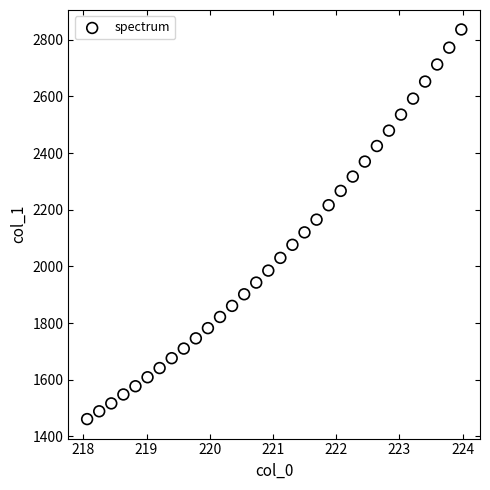

What is the range of Y values (max minus min)?

1374.4